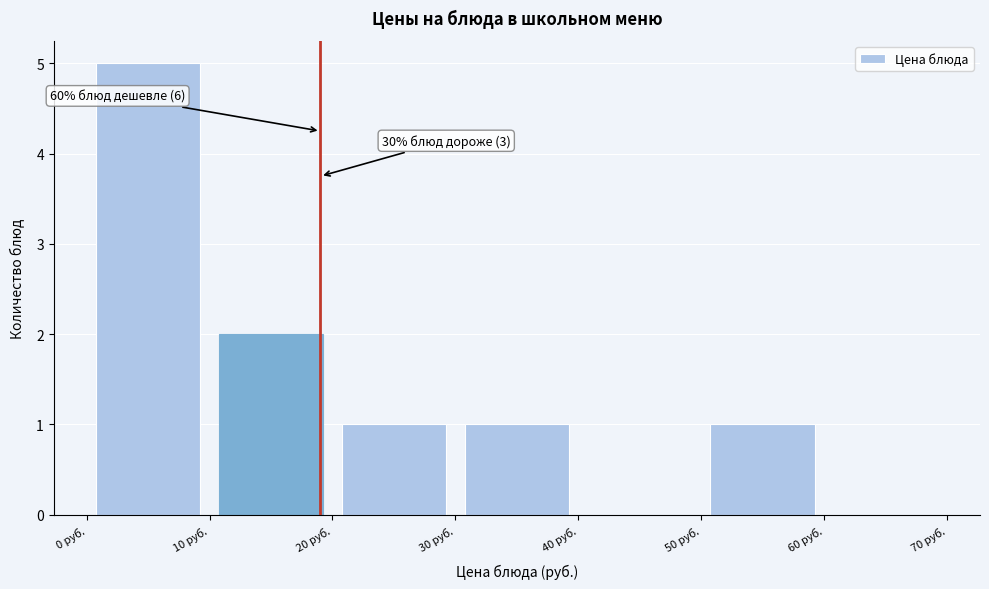

Which range on the x-axis has the tallest bar?

0 to 10